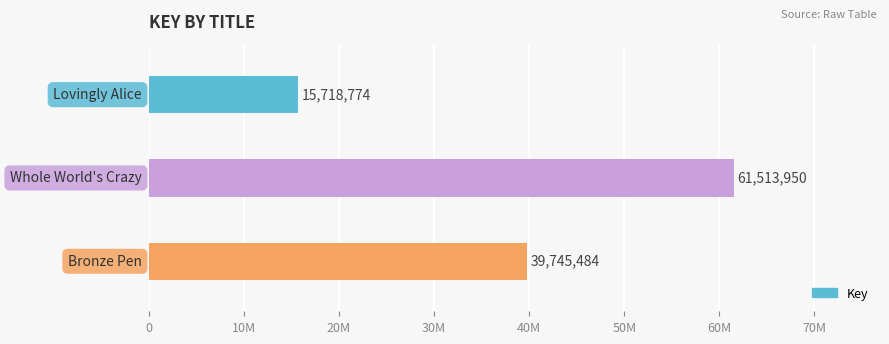

What is the minimum value shown in the chart?

15718774